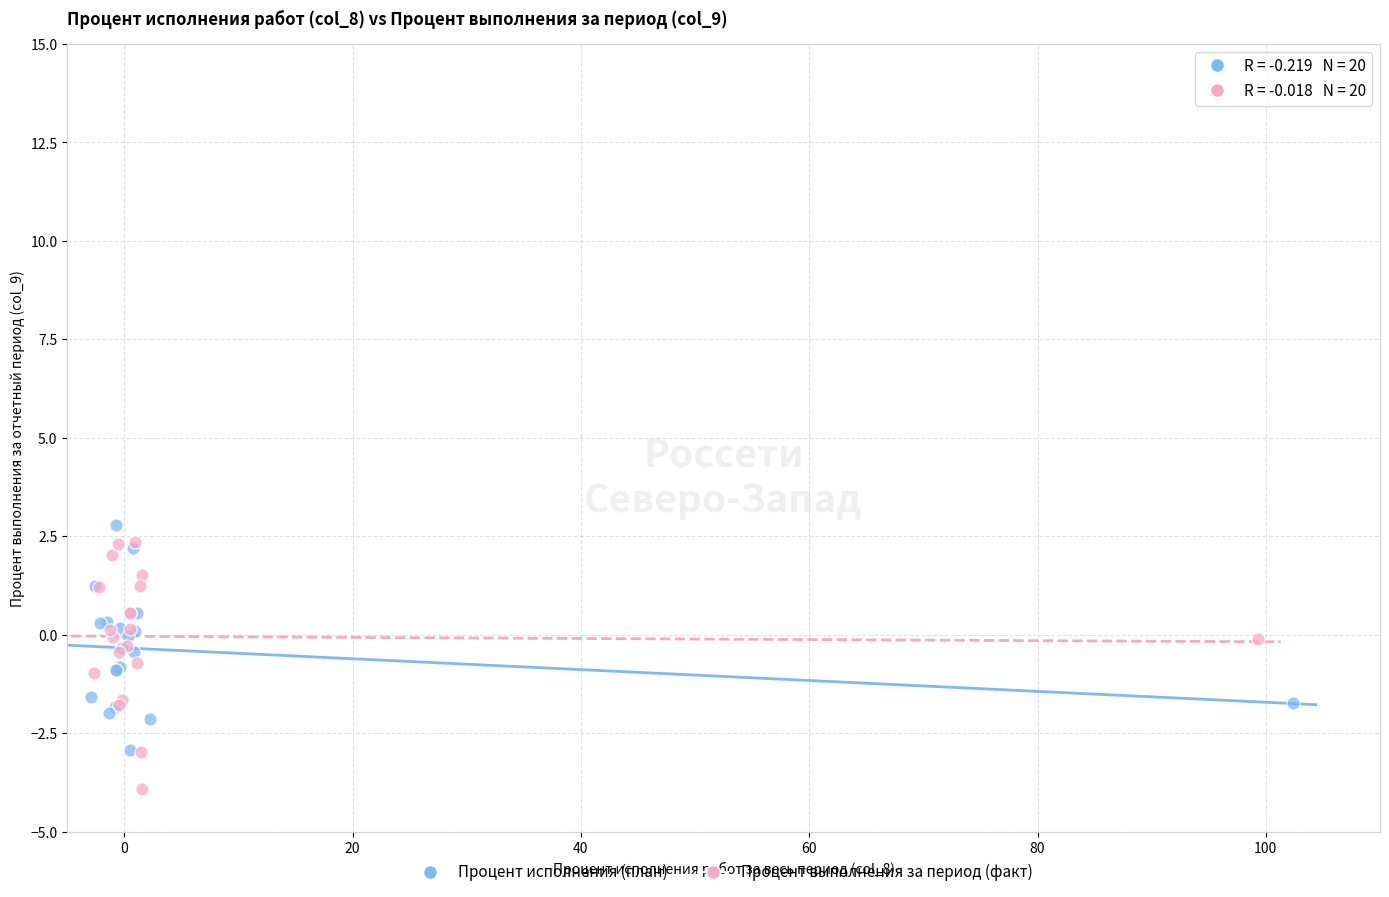

Which series contains the lowest Y value?

Процент выполнения за период (факт)